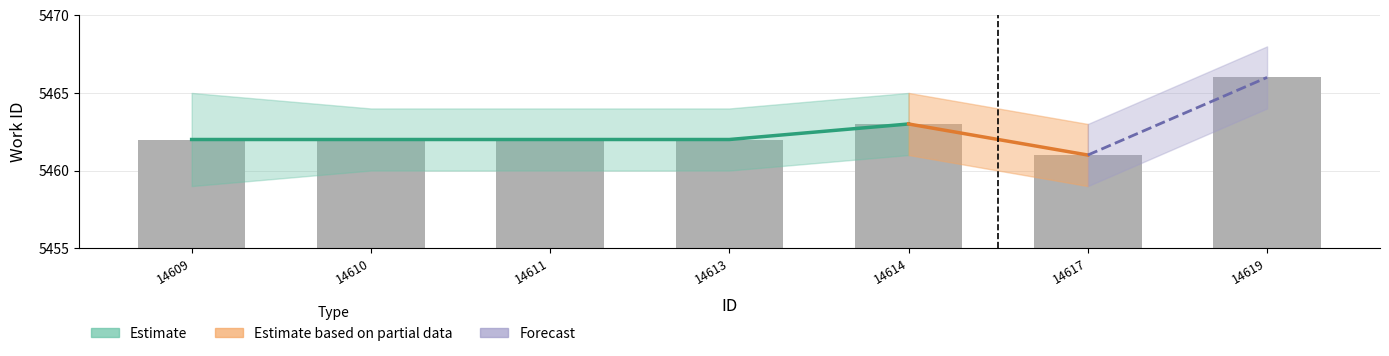

How many bars are there in total?

7